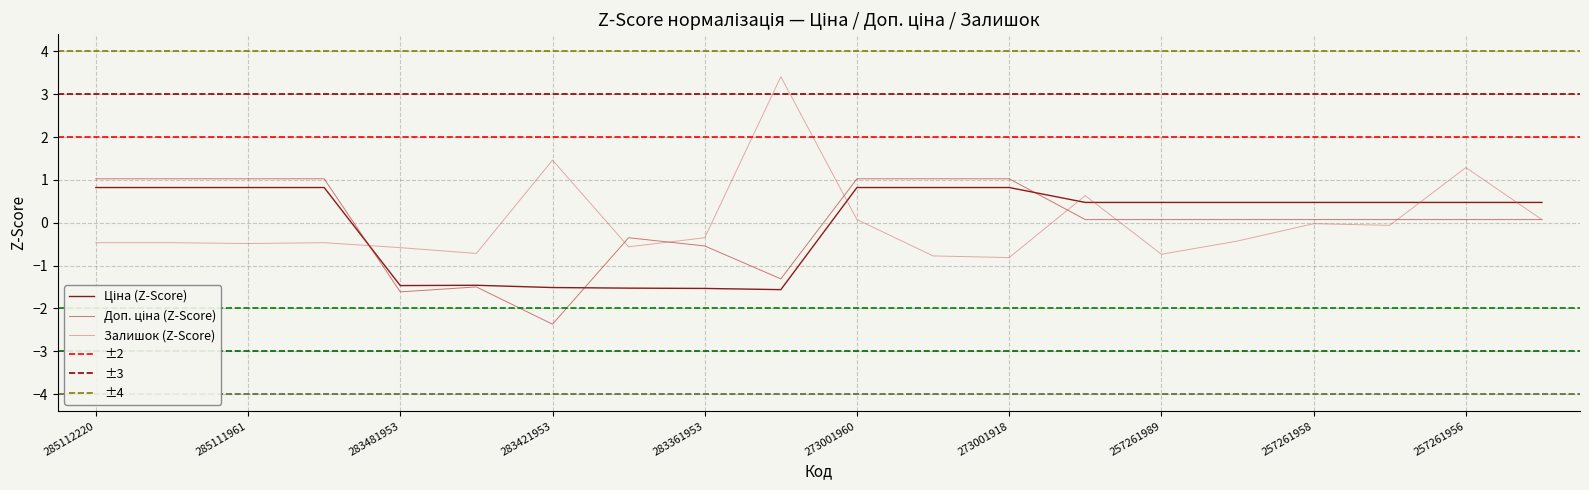

What is the value of the Ціна point at the 6th from the left?

-1.5